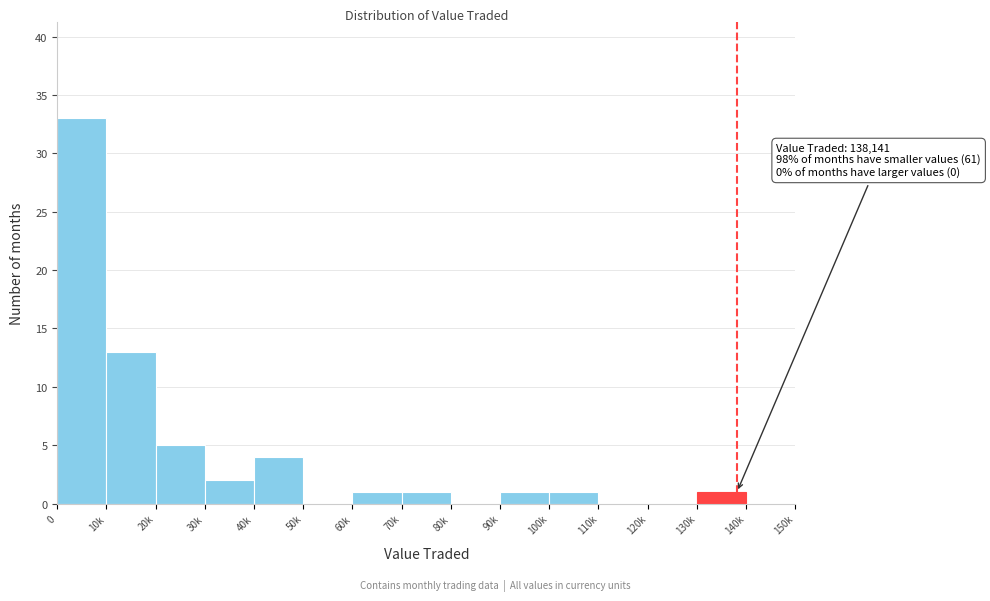

Reading right to left, what are all the values shown in this chart?

140k=0	130k=1	120k=0	110k=0	100k=1	90k=1	80k=0	70k=1	60k=1	50k=0	40k=4	30k=2	20k=5	10k=13	0=33